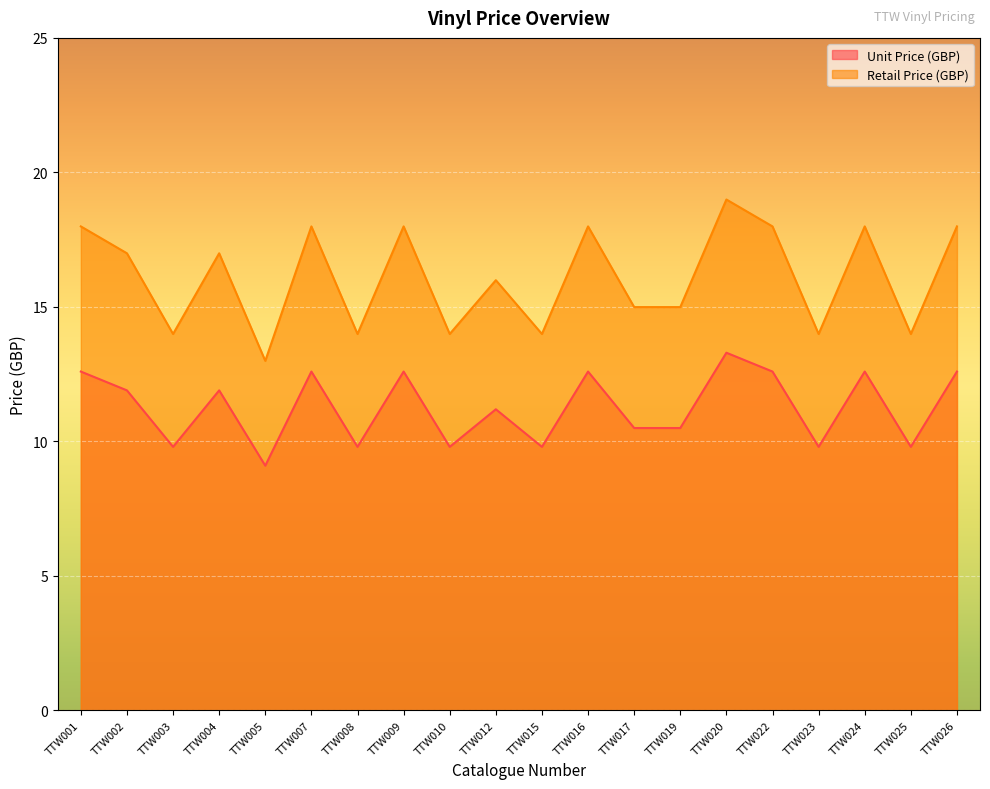

What is the sum of all Unit Price (GBP) values?

225.3